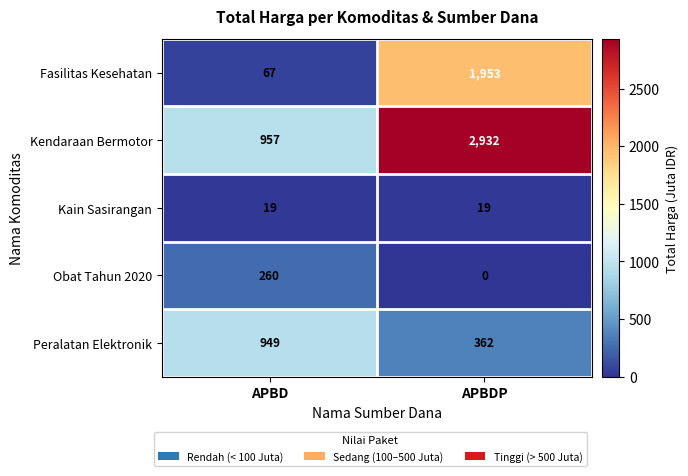

At which category does the chart reach its peak across all series?

APBDP